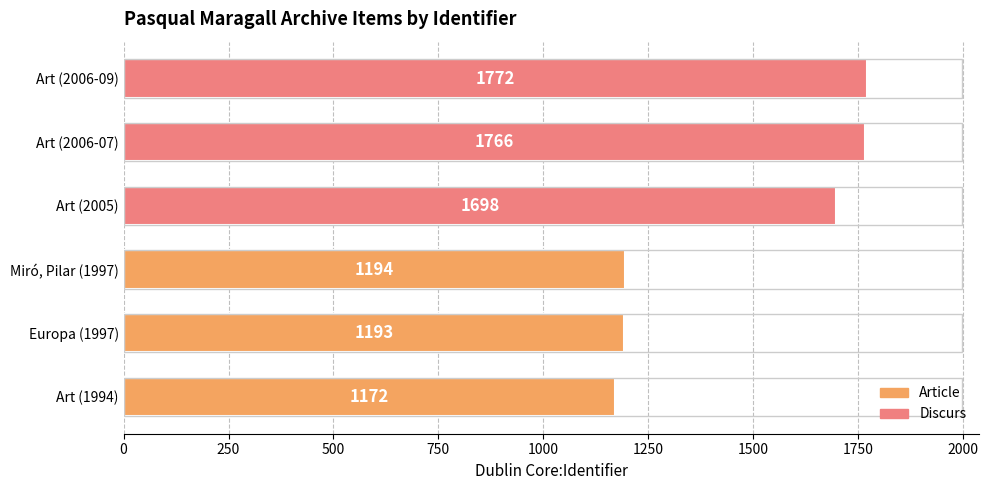

The value at Miró, Pilar (1997) is 1626. True or false?

False